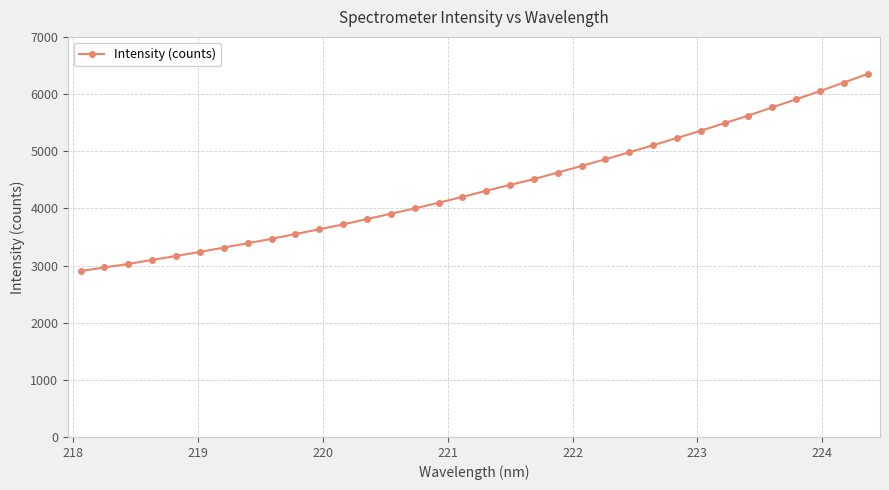

How many data points are less than 4306?

17